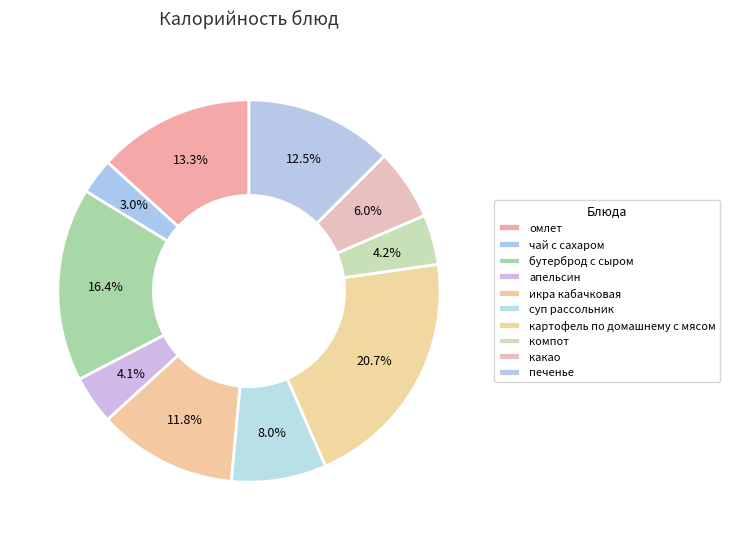

How many segments does this pie chart have?

10